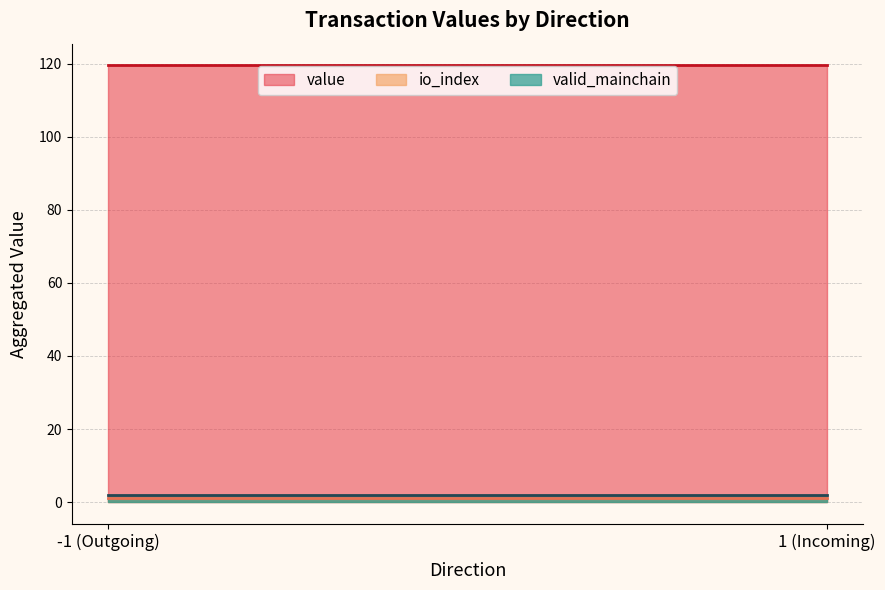

At which category is the sum across all series the highest?

-1